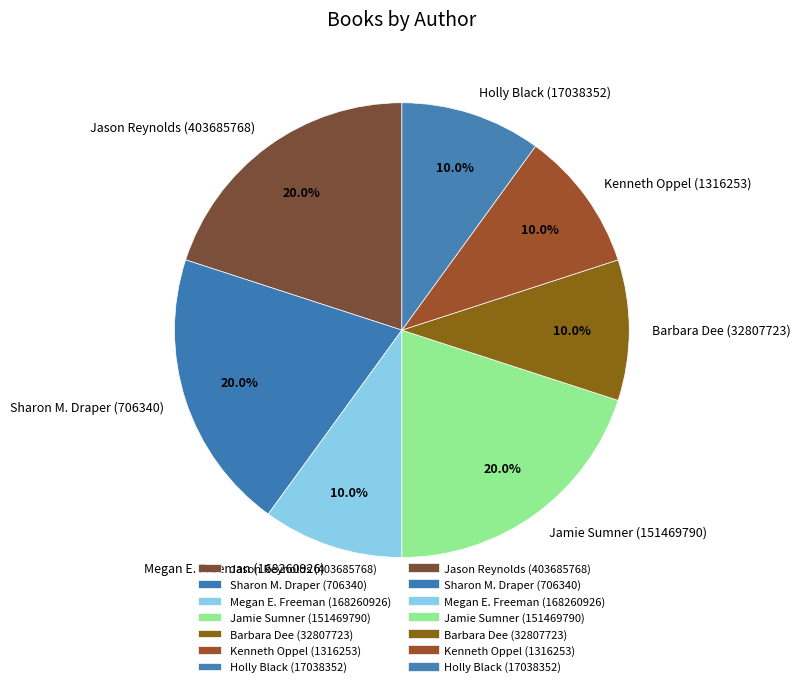

Count the number of slices in the pie.

7